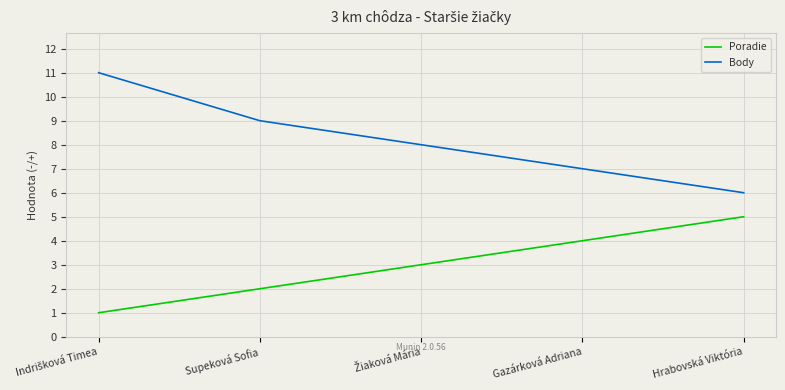

Rank the series at Supeková Sofia from lowest to highest value.

Poradie, Body